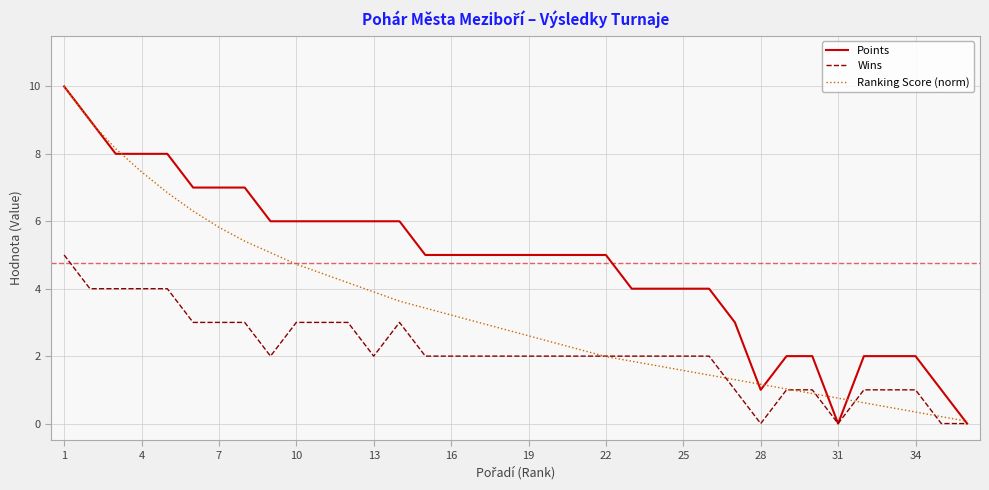

Rank the series by their average value, from highest to lowest.

Points, Ranking Score (norm), Wins